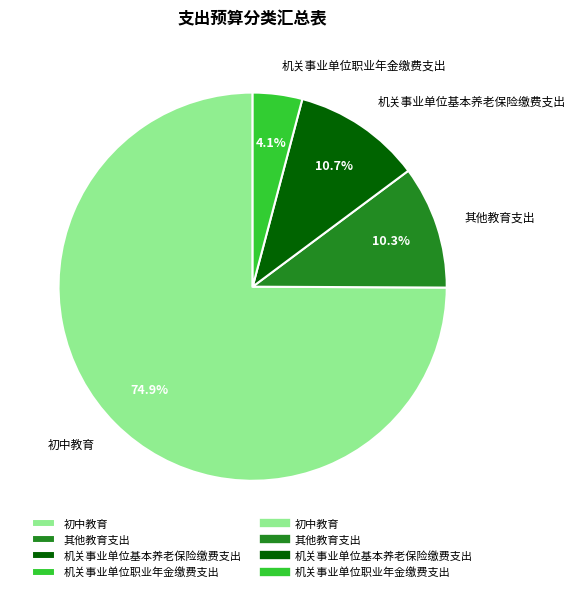

How many slices are in this pie chart?

4